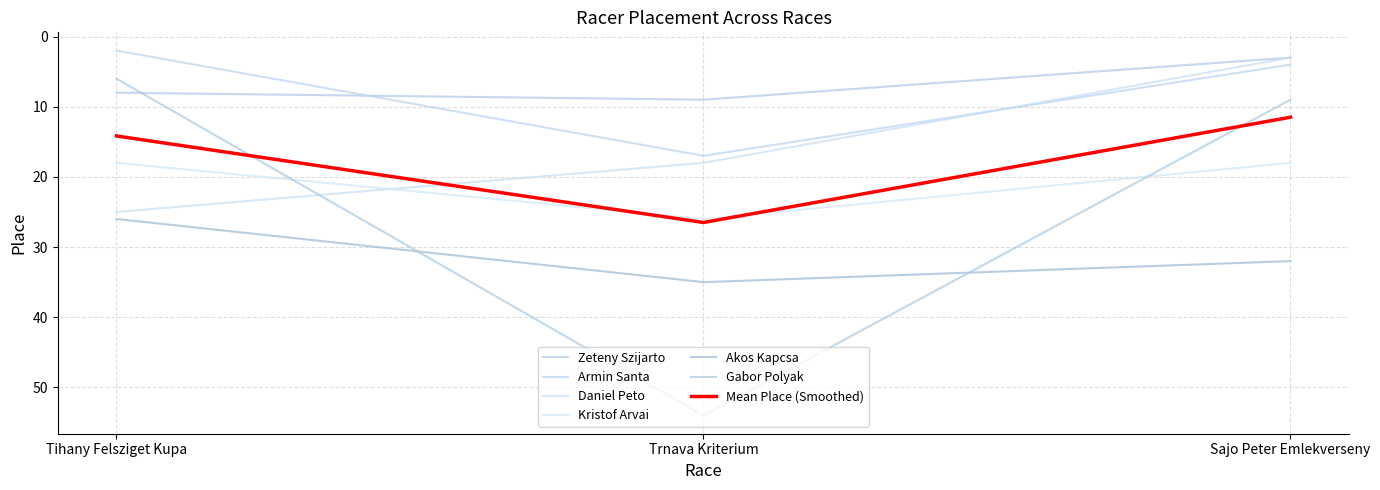

Is this an area chart (filled region under the line)?

No